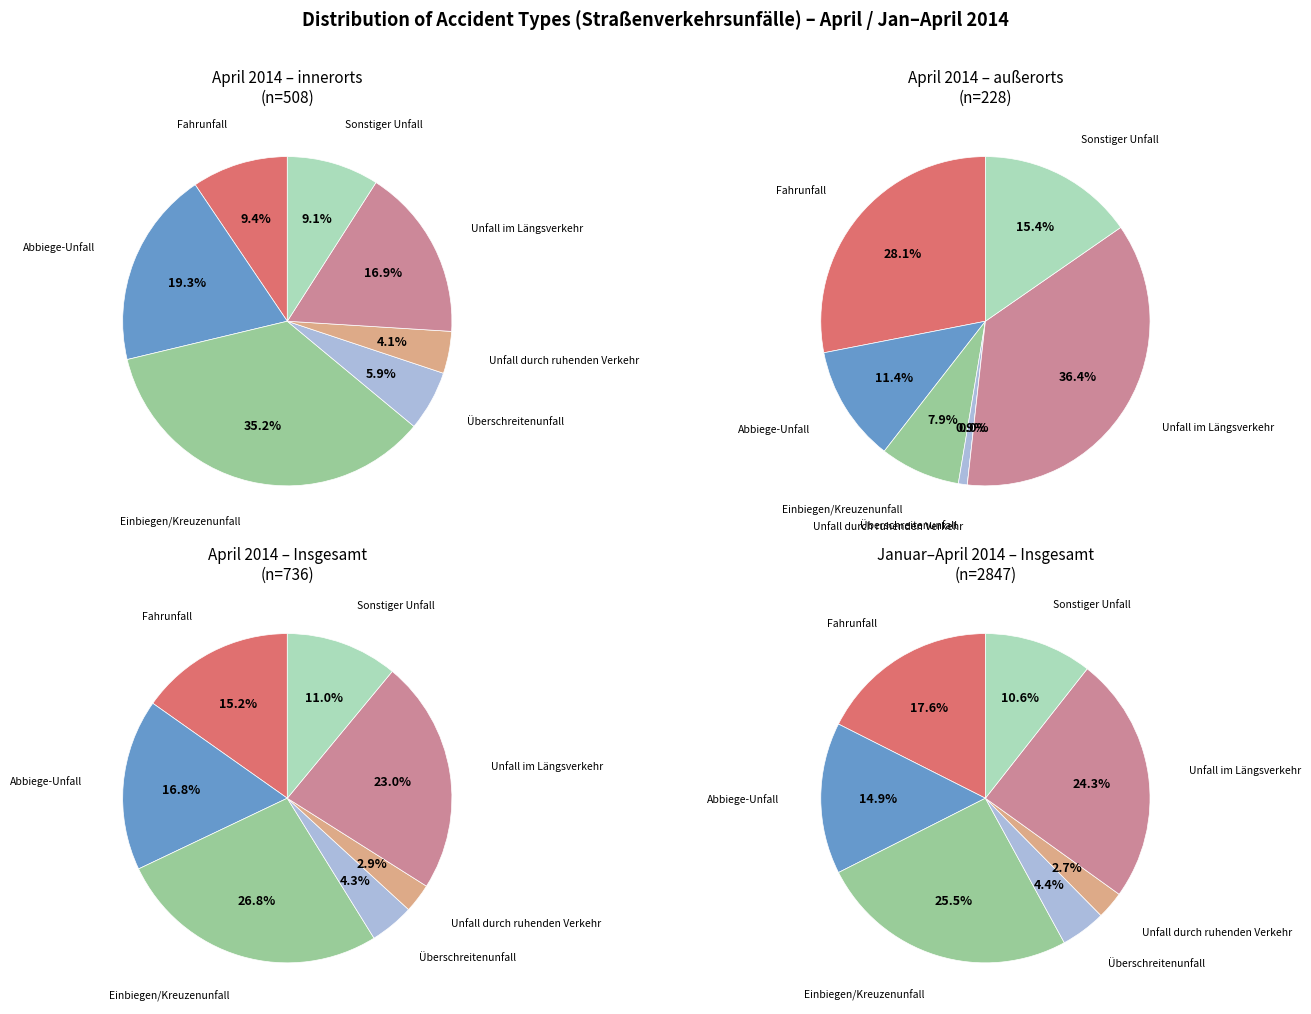

What is the change in value from Abbiege-Unfall to Überschreitenunfall?

-92